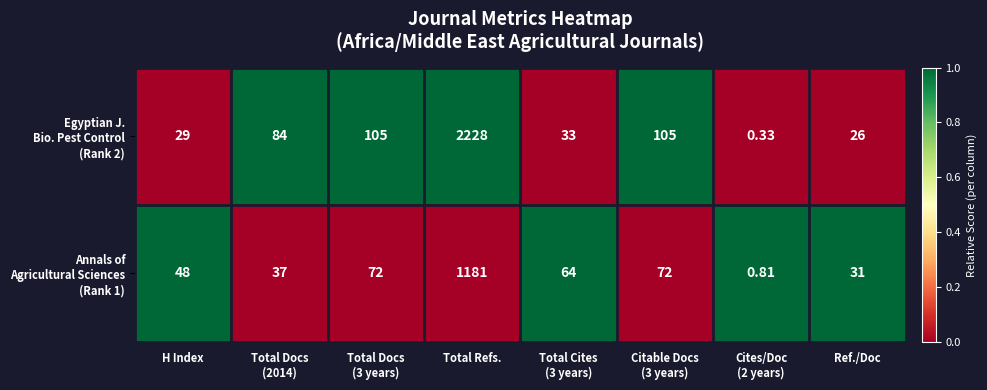

How many categories are shown in the chart?

8